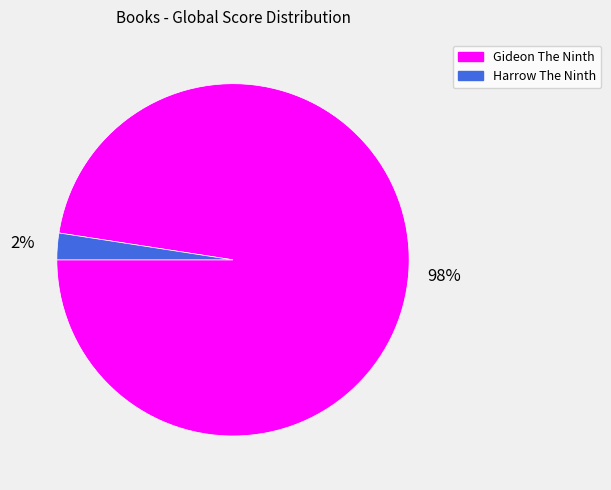

Count the number of slices in the pie.

2